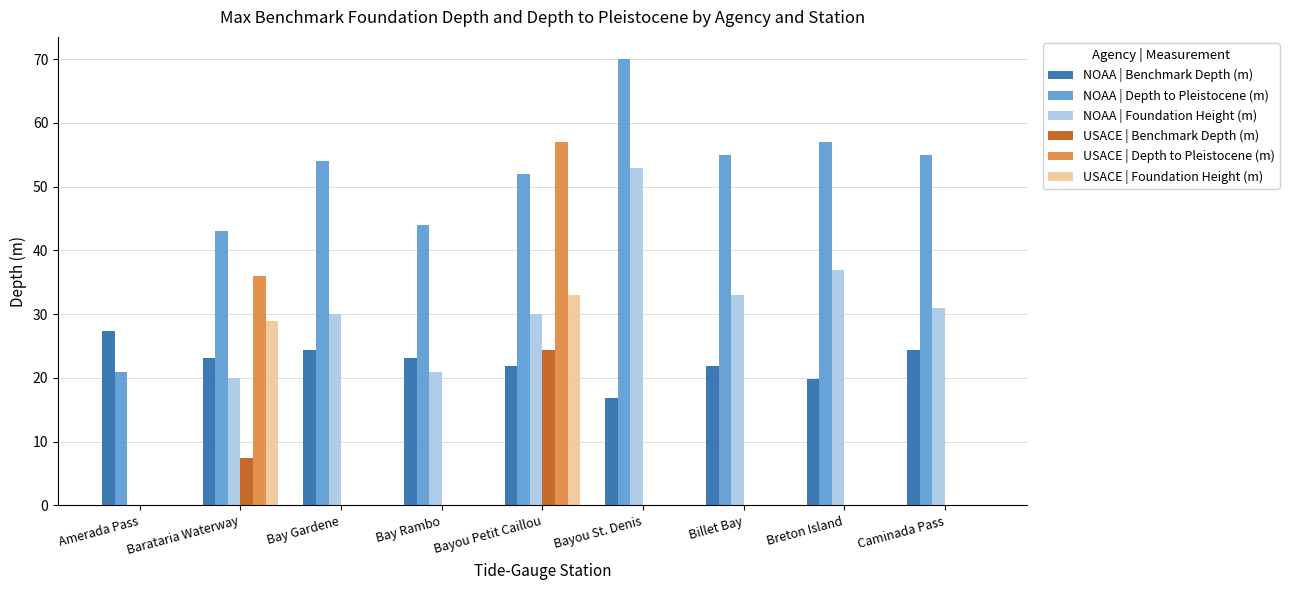

Which series changed the most between Amerada Pass and Barataria Waterway?

USACE | Depth to Pleistocene (m)